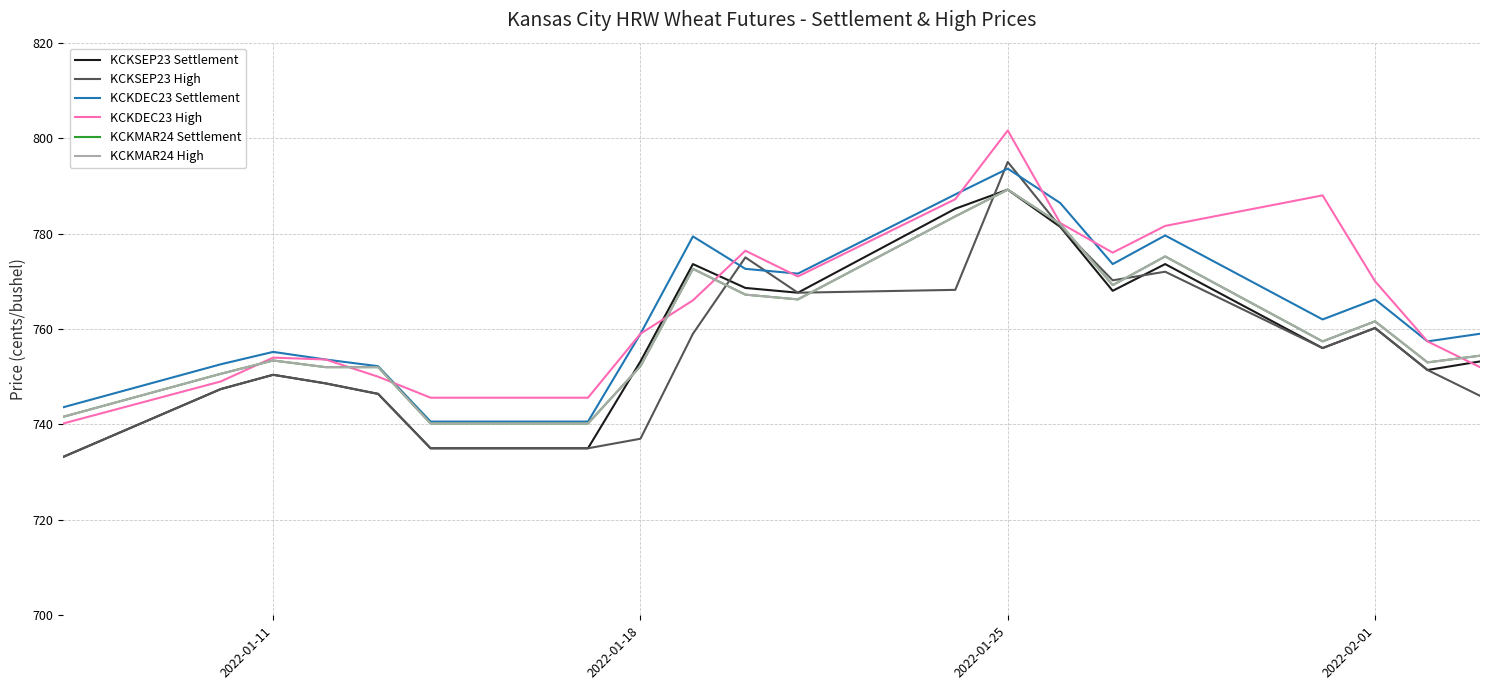

How many lines are shown in the chart?

6